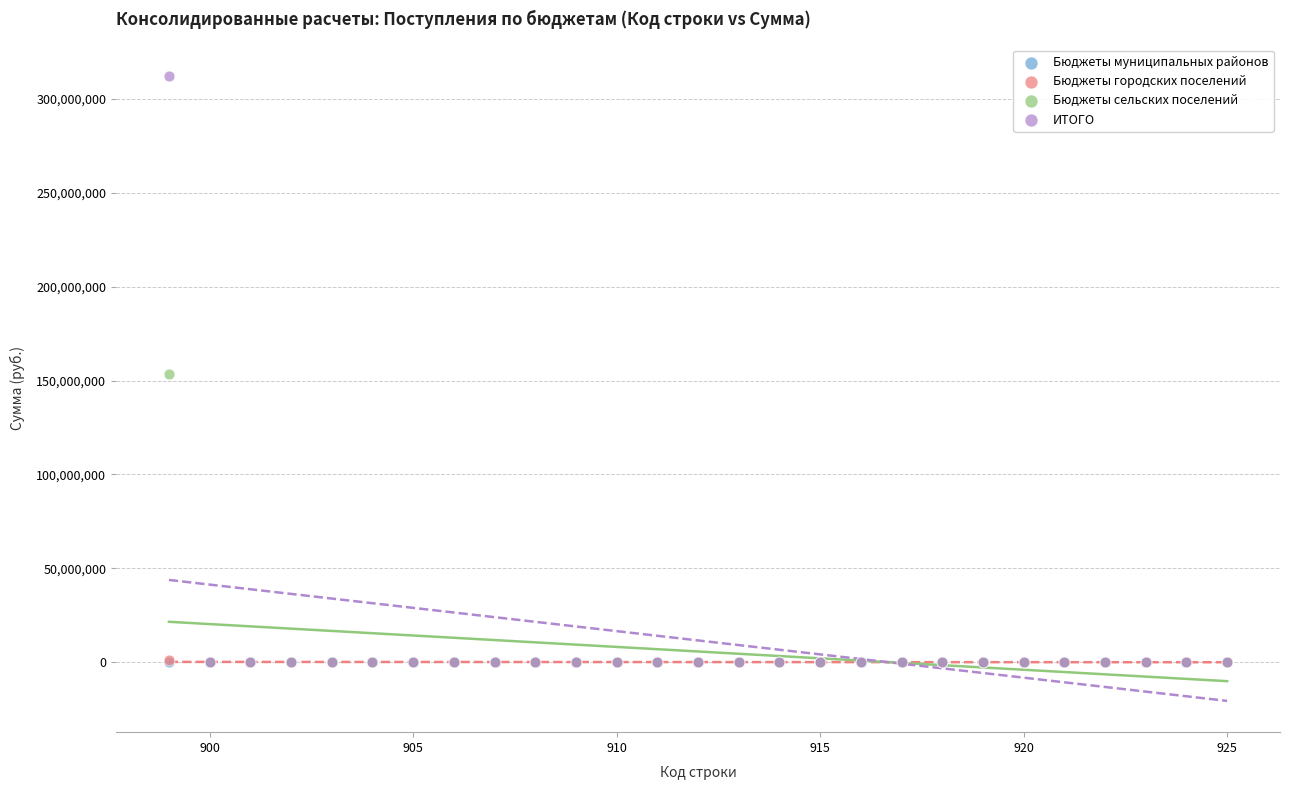

What are all the series names shown in the legend?

Бюджеты муниципальных районов, Бюджеты городских поселений, Бюджеты сельских поселений, ИТОГО